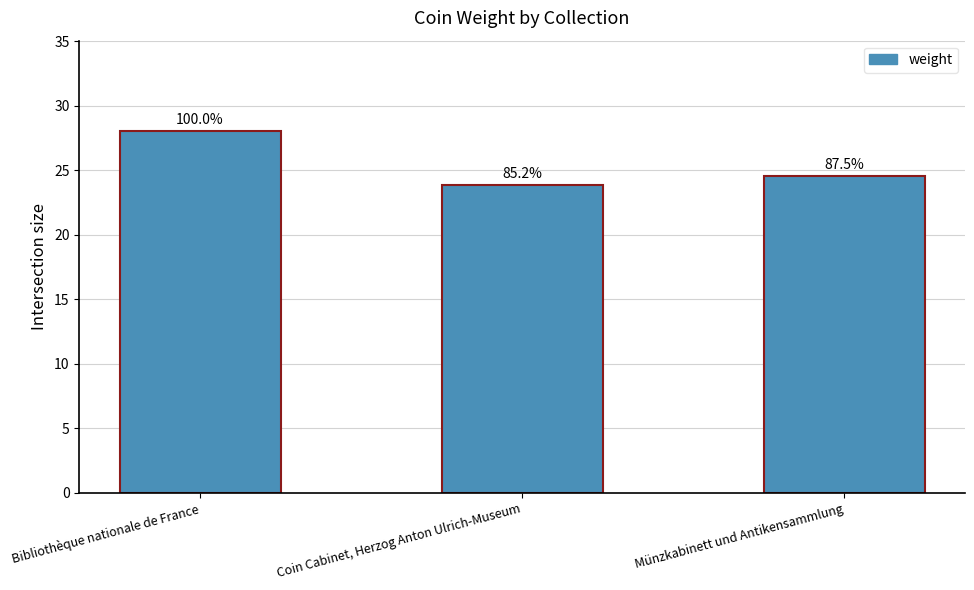

What is the value of the 2nd bar from the left?

23.9